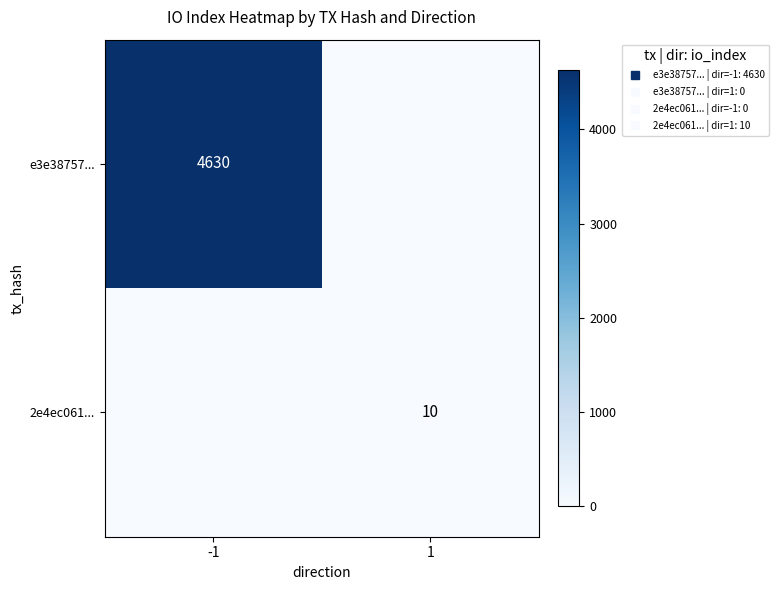

Between -1 and 1, which series saw the biggest shift?

e3e38757...